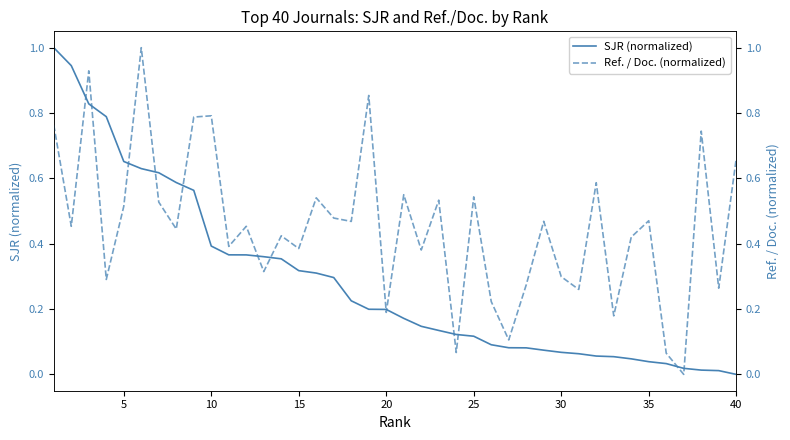

What is the value of the SJR (normalized) point at the 30th from the left?

0.1